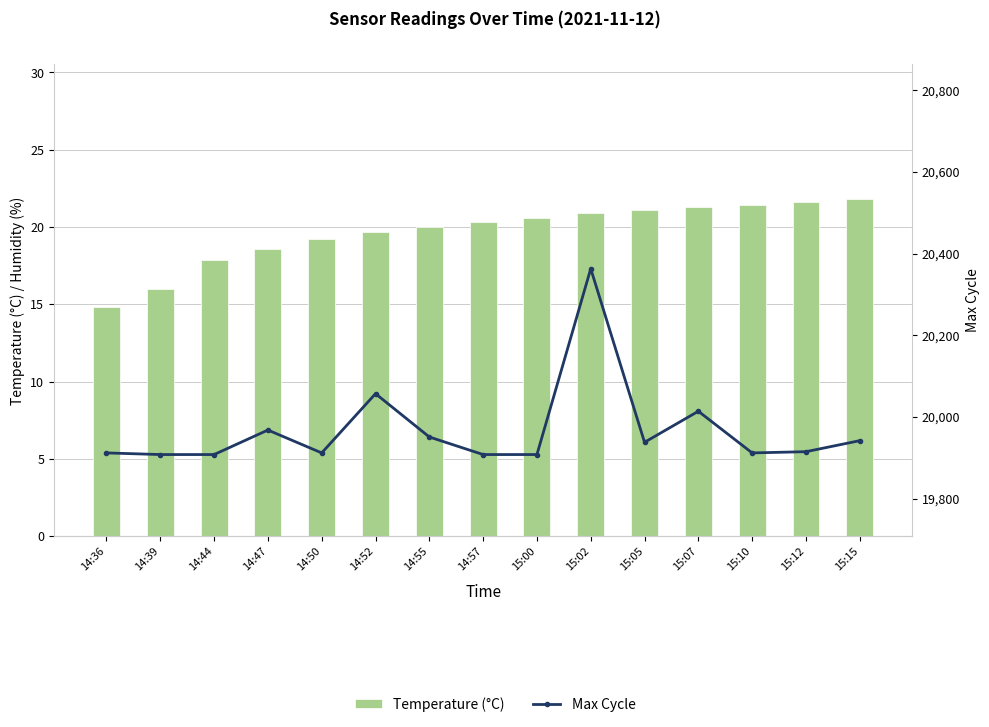

Which category has the lowest value in the Temperature (°C) series?

14:36